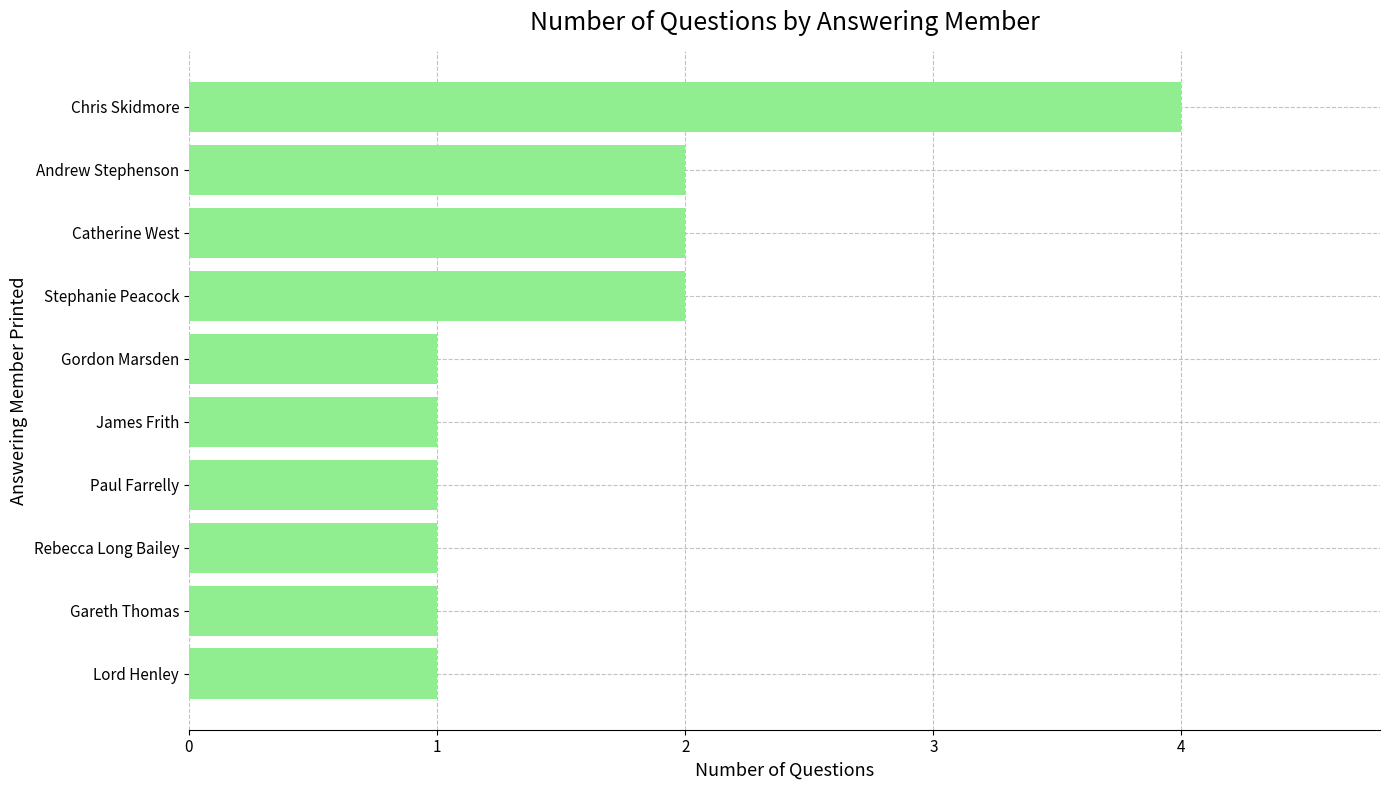

At which category does the chart reach its peak across all series?

Chris Skidmore